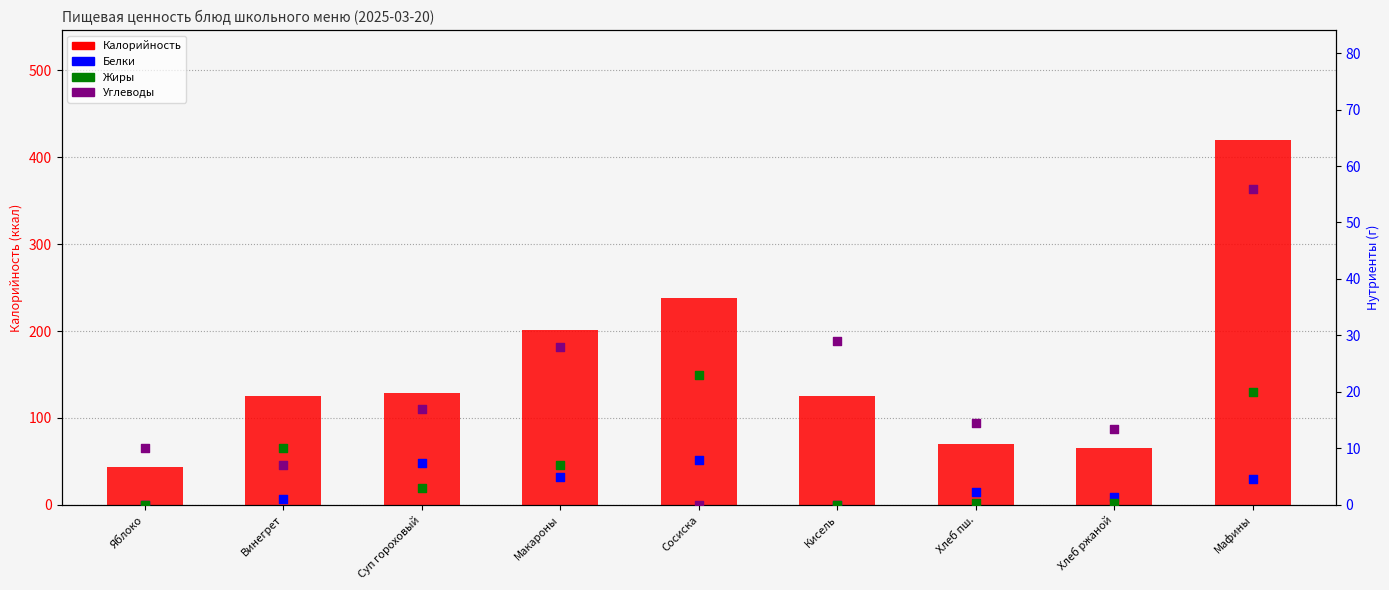

Which series contains the lowest Y value?

Белки